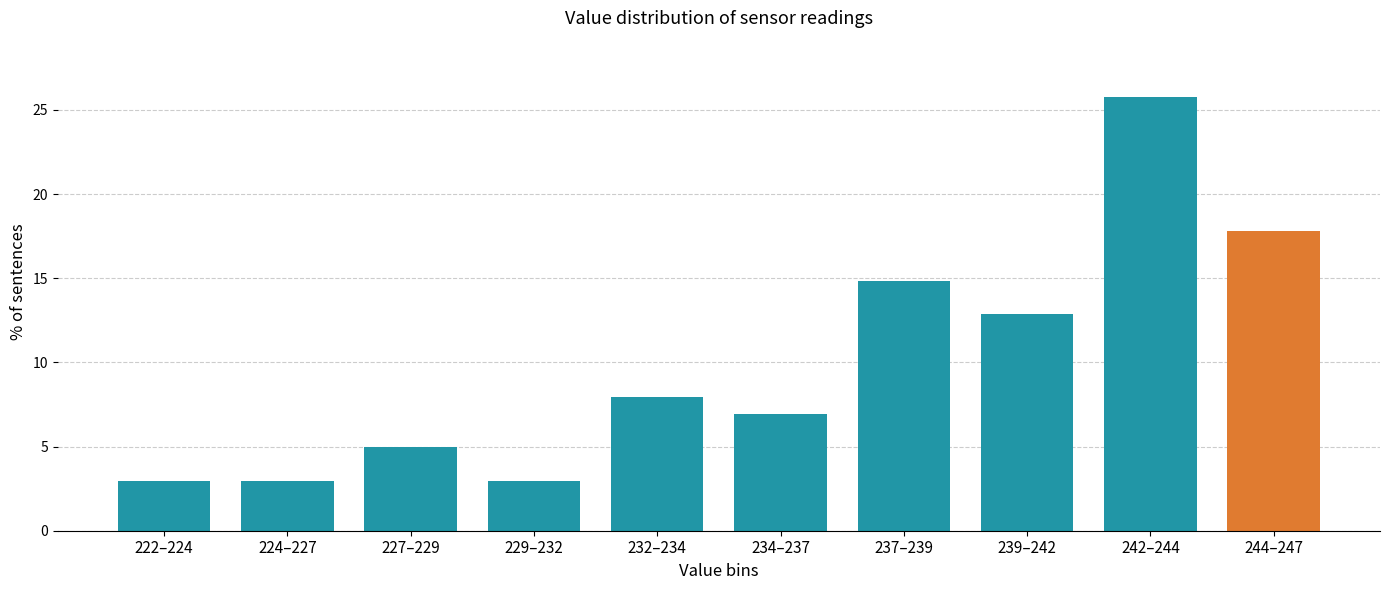

Reading right to left, what are all the values shown in this chart?

17.8	25.7	12.9	14.9	6.9	7.9	3.0	5.0	3.0	3.0